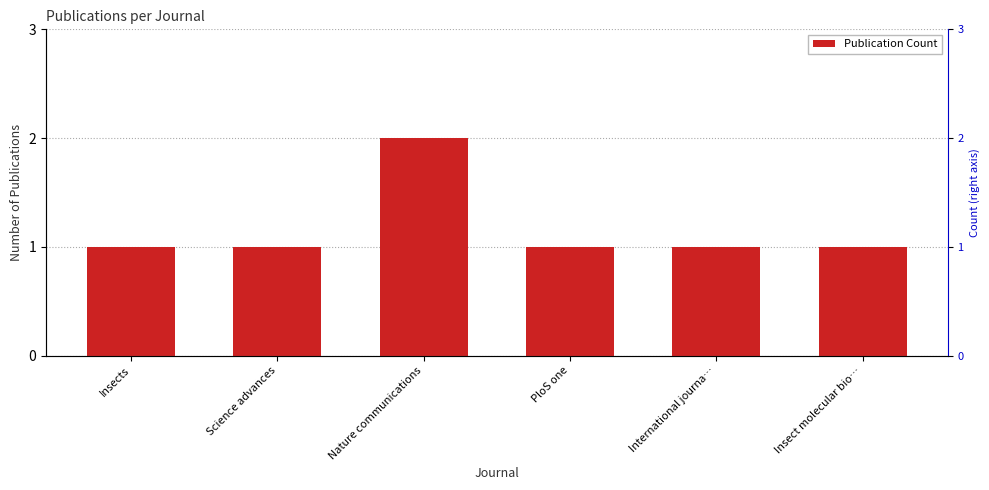

What is the ratio of the value at Science advances to the value at Nature communications?

0.5